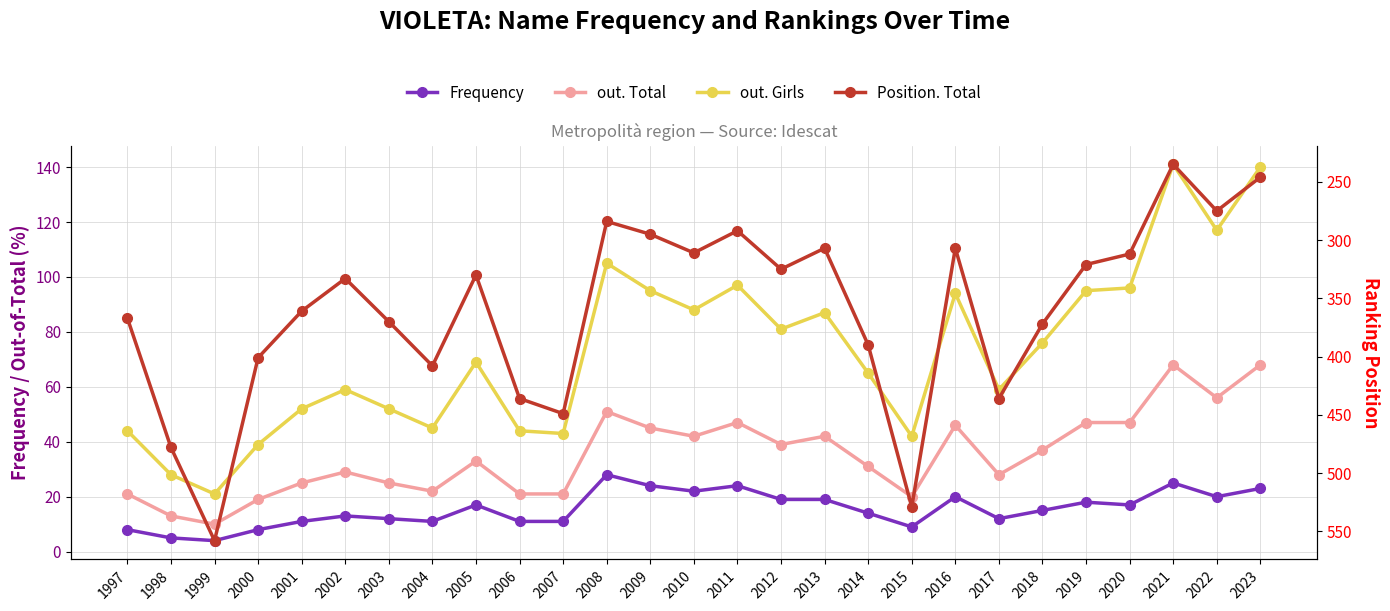

Which series has the largest total across all categories?

Position. Total